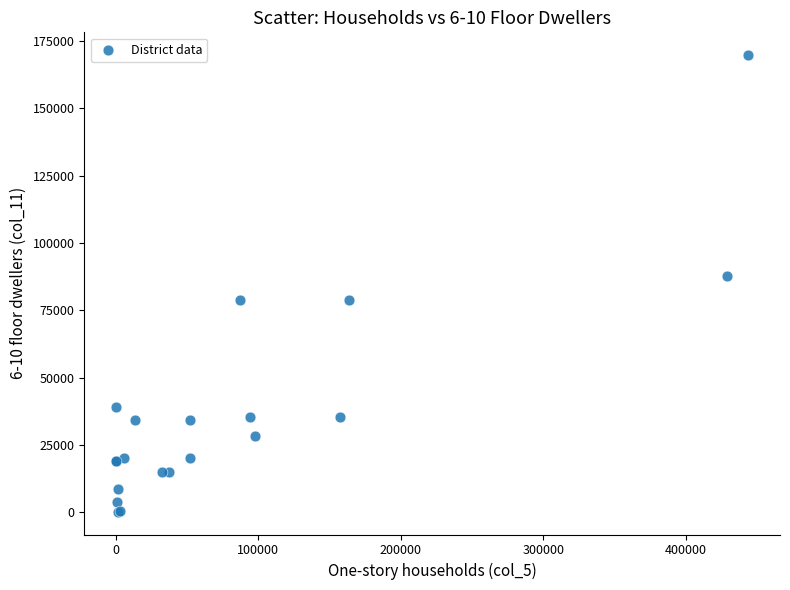

What Y value in the scatter plot is closest to 84980?

87566